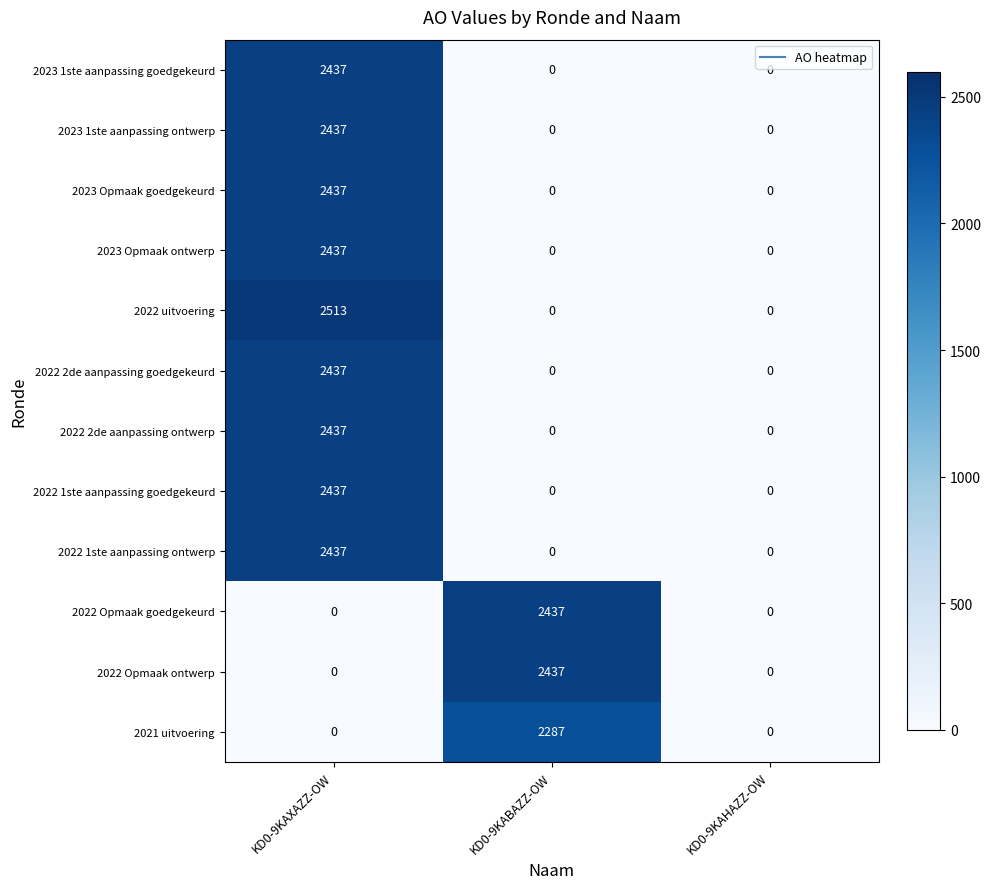

At which category is the sum across all series the highest?

KD0-9KAXAZZ-OW